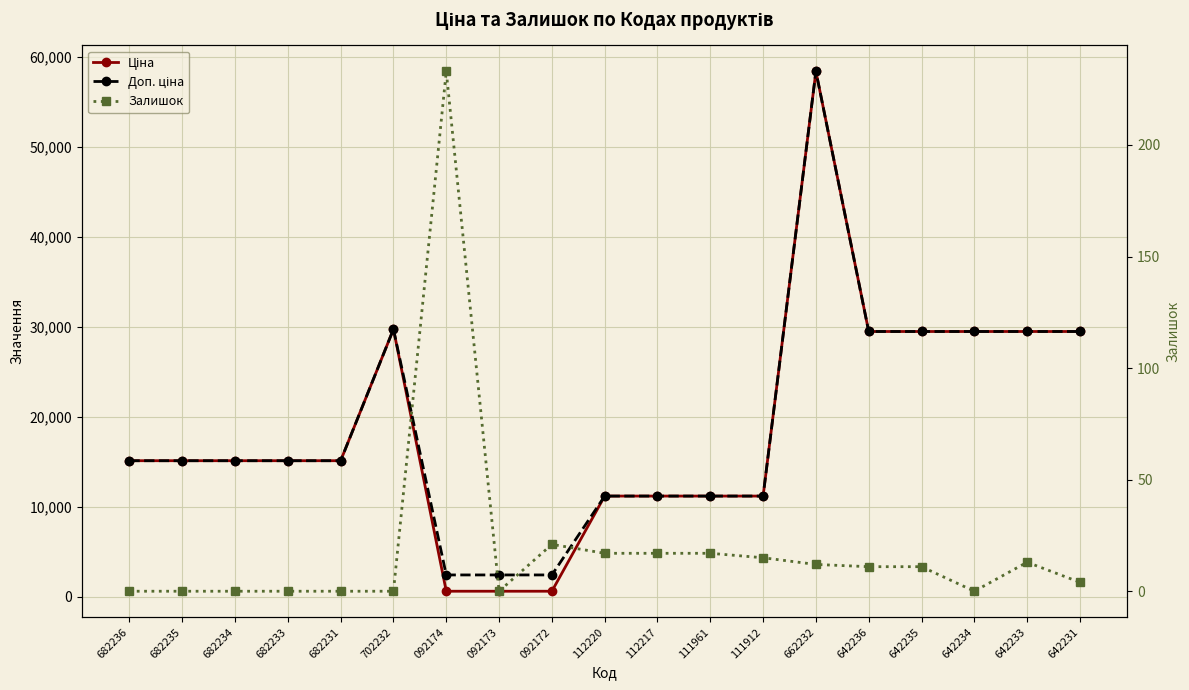

Reading left to right, list all the values displayed in this chart.

Ціна: 15120.0	15120.0	15120.0	15120.0	15120.0	29747.2	603.7	603.7	603.7	11188.2	11188.2	11188.2	11188.2	58426.5	29491.5	29491.5	29491.5	29491.5	29491.5
Доп. ціна: 15120.0	15120.0	15120.0	15120.0	15120.0	29747.2	2414.8	2414.8	2414.8	11188.2	11188.2	11188.2	11188.2	58426.5	29491.5	29491.5	29491.5	29491.5	29491.5
Залишок: 0.0	0.0	0.0	0.0	0.0	0.0	233.0	0.0	21.0	17.0	17.0	17.0	15.0	12.0	11.0	11.0	0.0	13.0	4.0